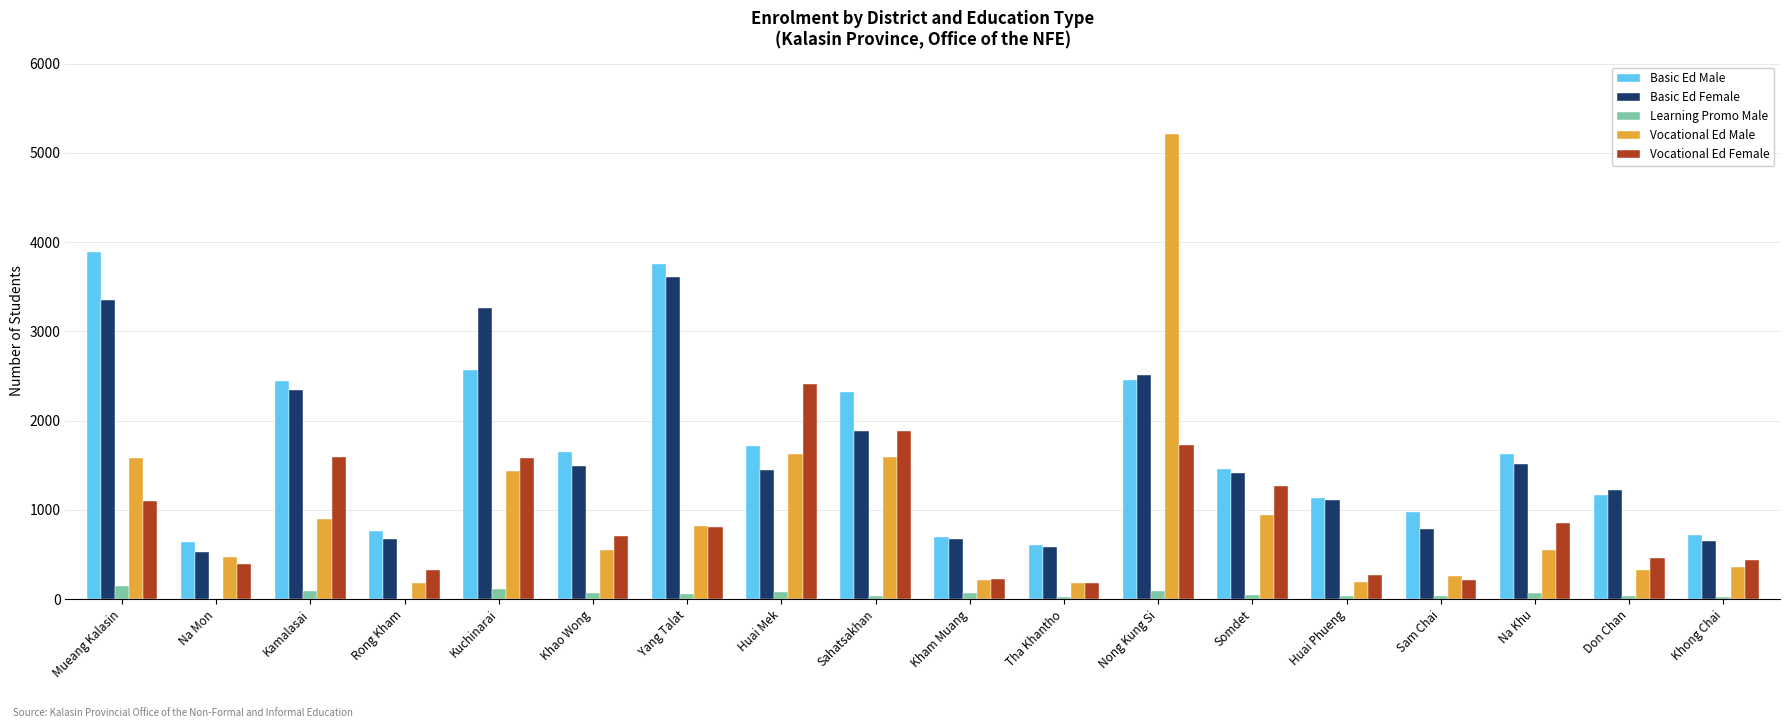

How many groups of bars are there?

18